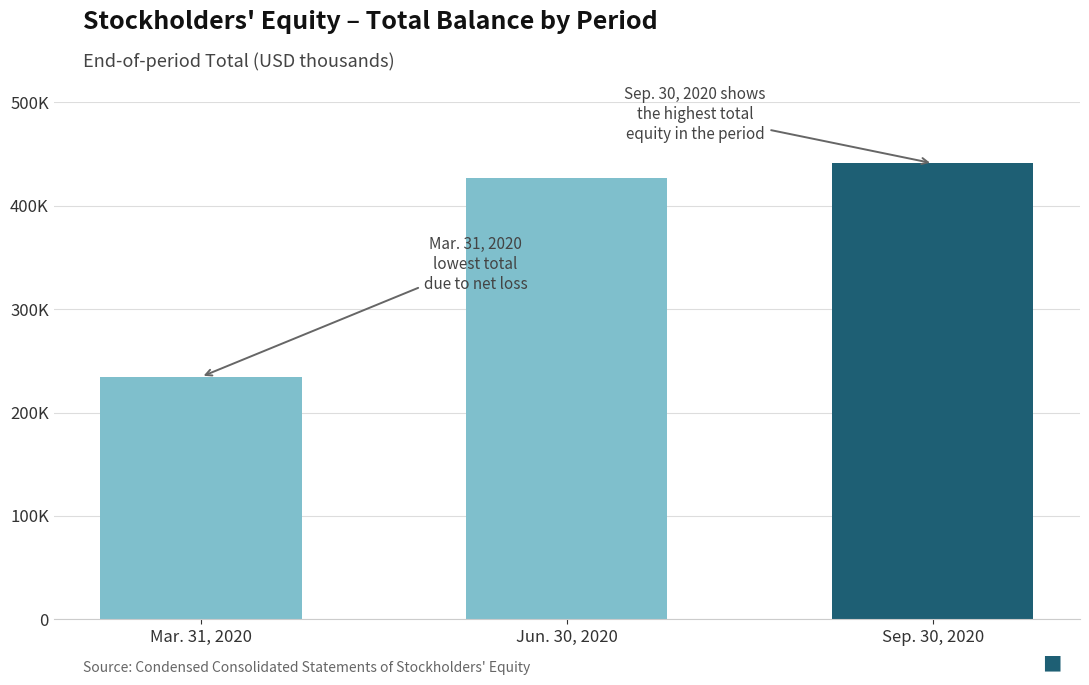

Is it true that the value at Mar. 31, 2020 is 129438?

False